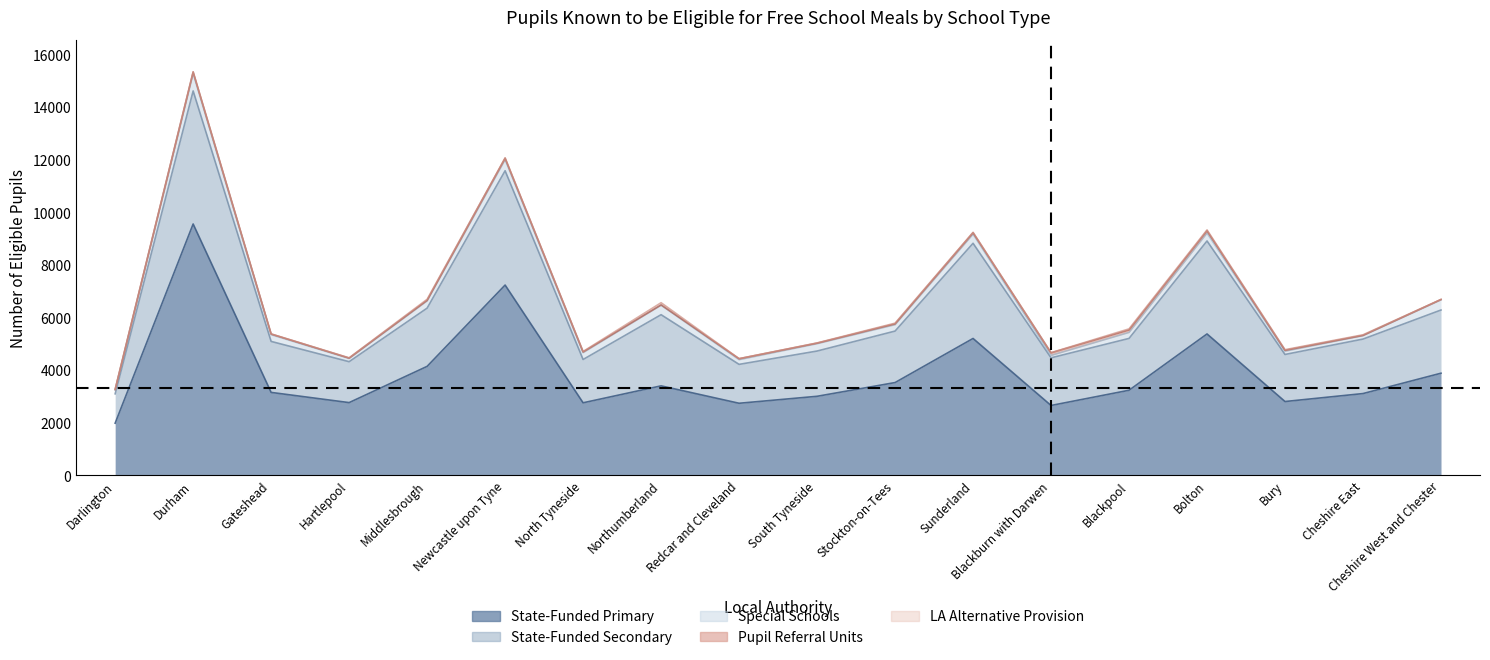

What is the difference between the highest and lowest values at Blackpool?

3183